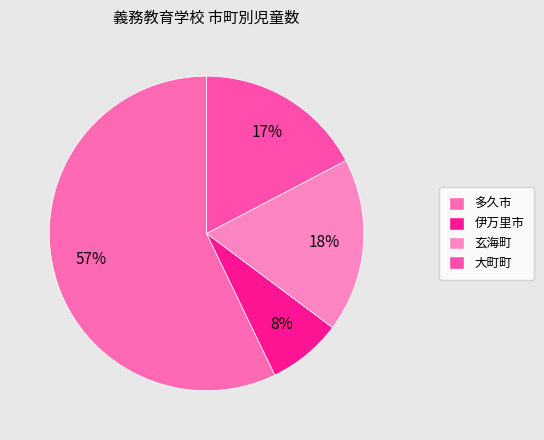

To the nearest percent, what is the combined percentage of 伊万里市 and 玄海町?

26%